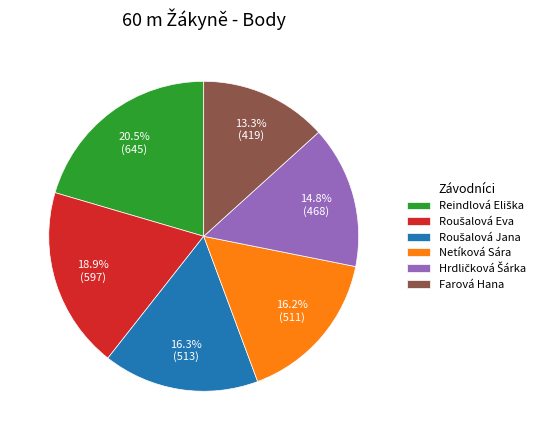

What is the smallest slice in the pie chart?

Farová Hana